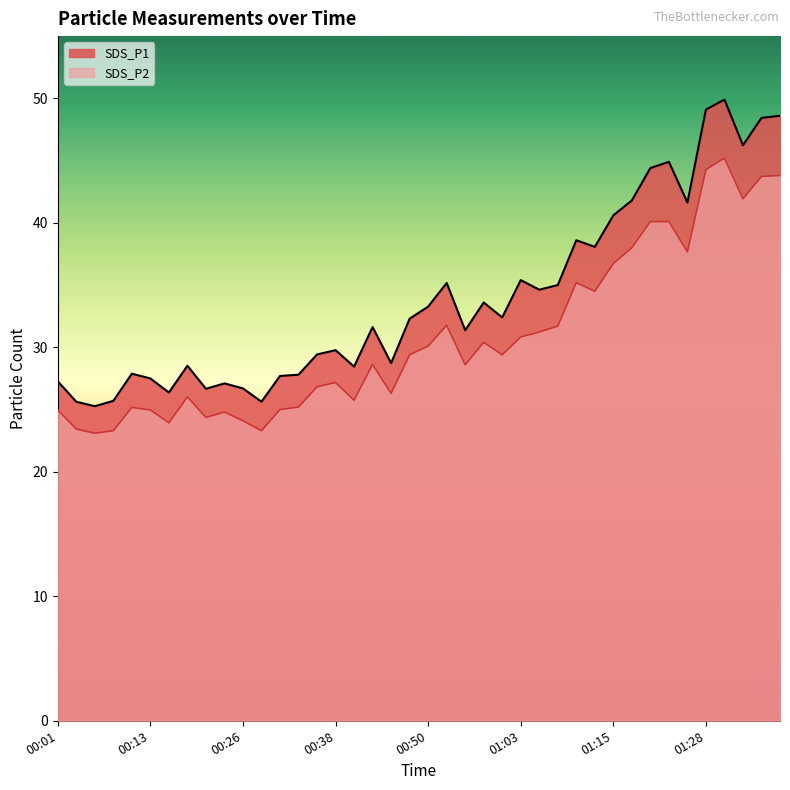

Where is the first local maximum for SDS_P1?

00:11